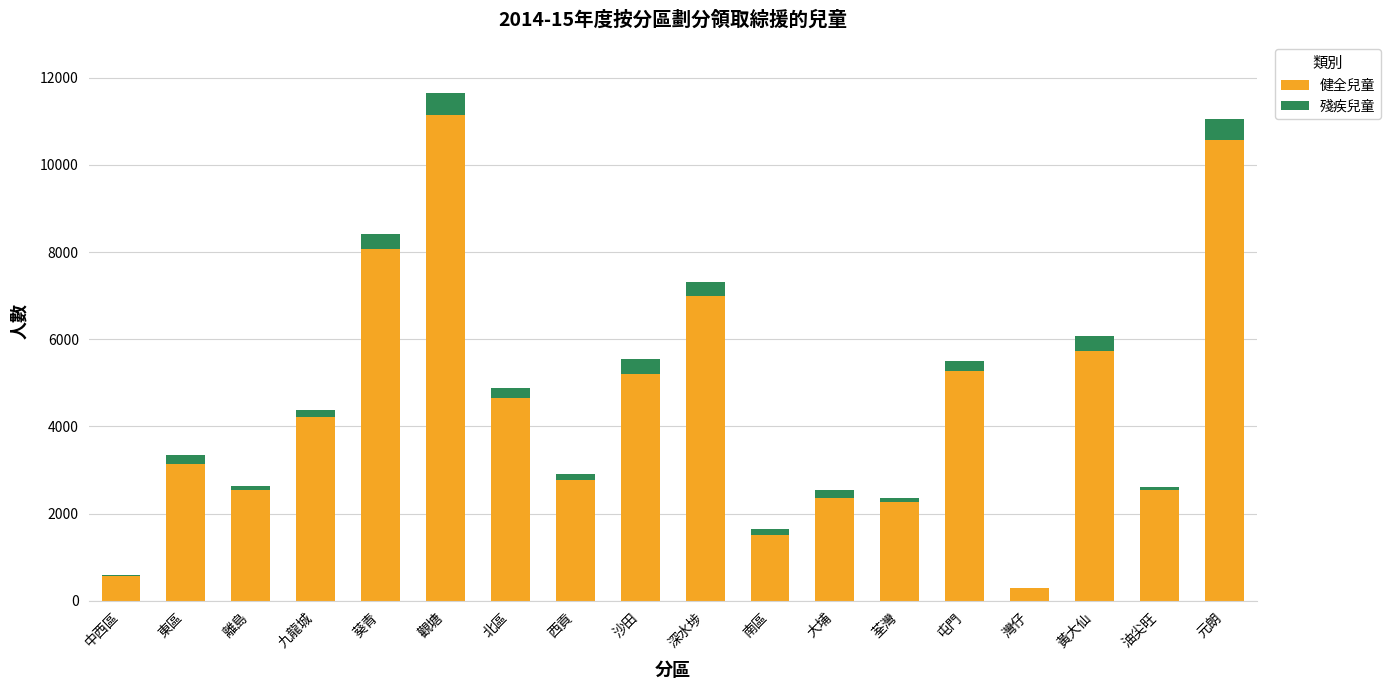

At which category is the sum across all series the highest?

觀塘